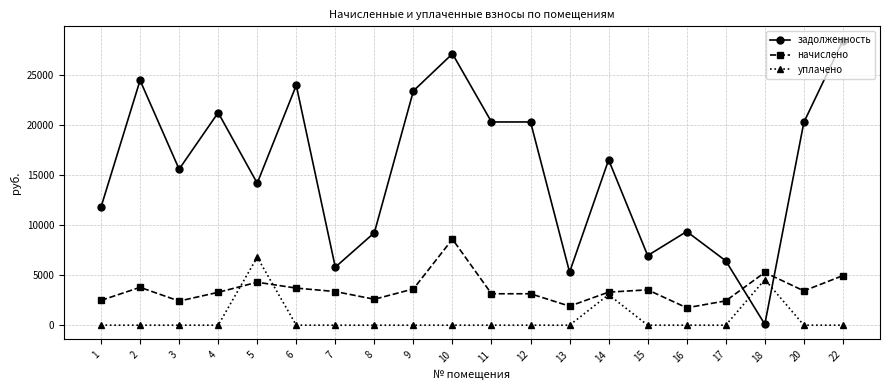

How many times do начислено and задолженность cross each other?

2